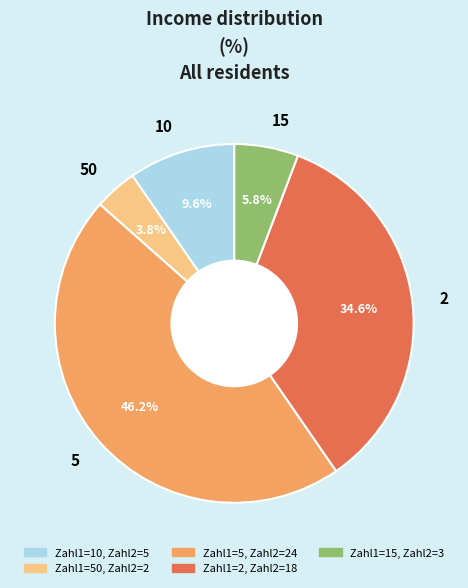

To the nearest percent, what is the difference between the 10 and 5 slice percentages?

37%